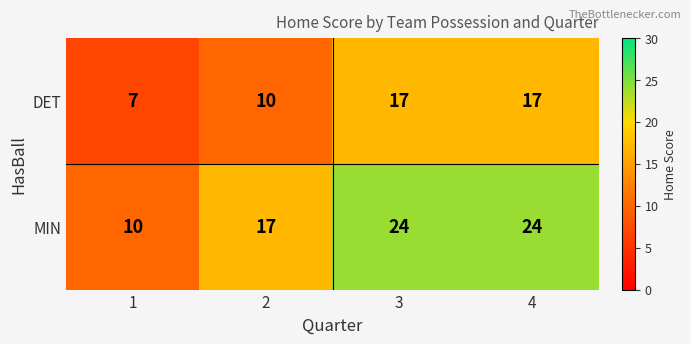

What is the difference between the maximum and minimum values in the MIN series?

14